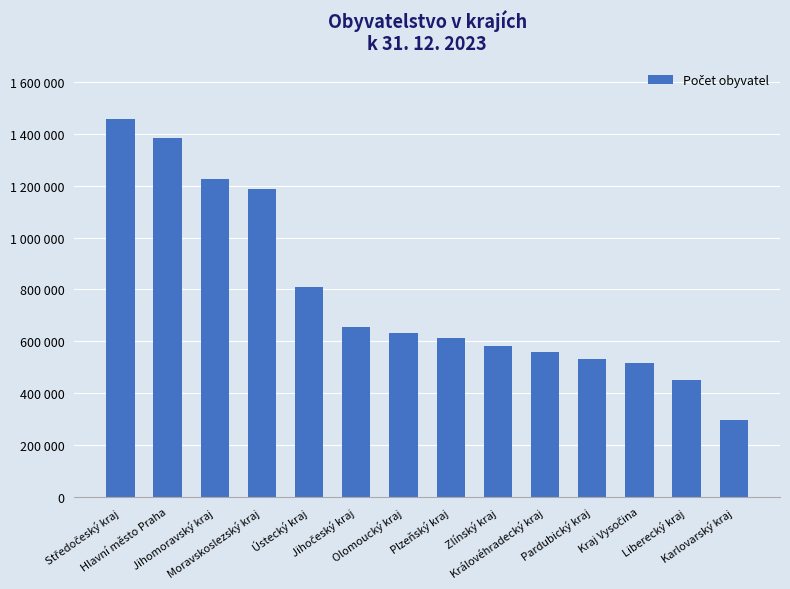

What is the label of the 13th bar from the left?

Liberecký kraj